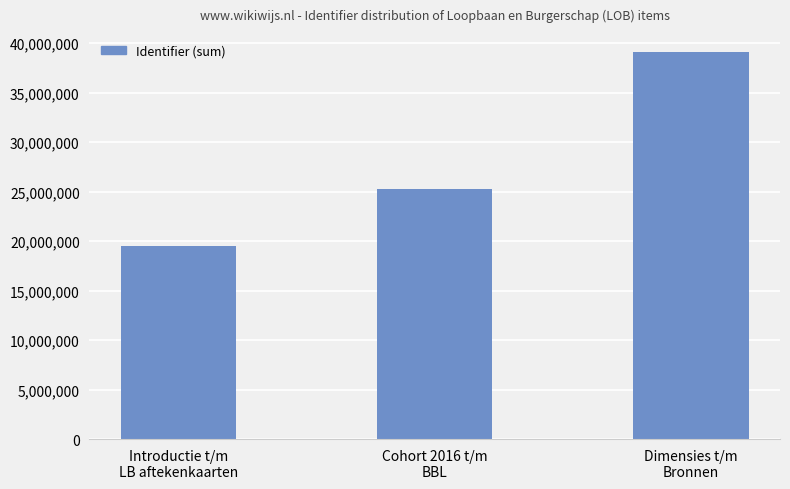

Reading right to left, extract all data points from this chart.

39046136	25269798	19531083